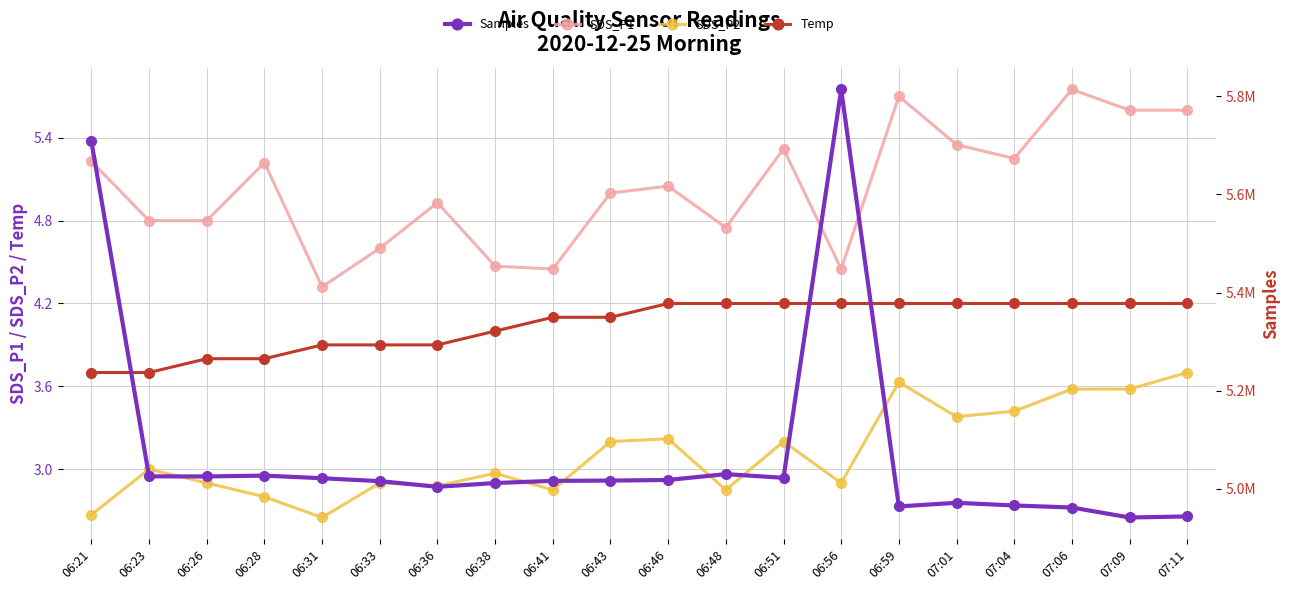

What is the total value across all series at 07:11?

4943892.5